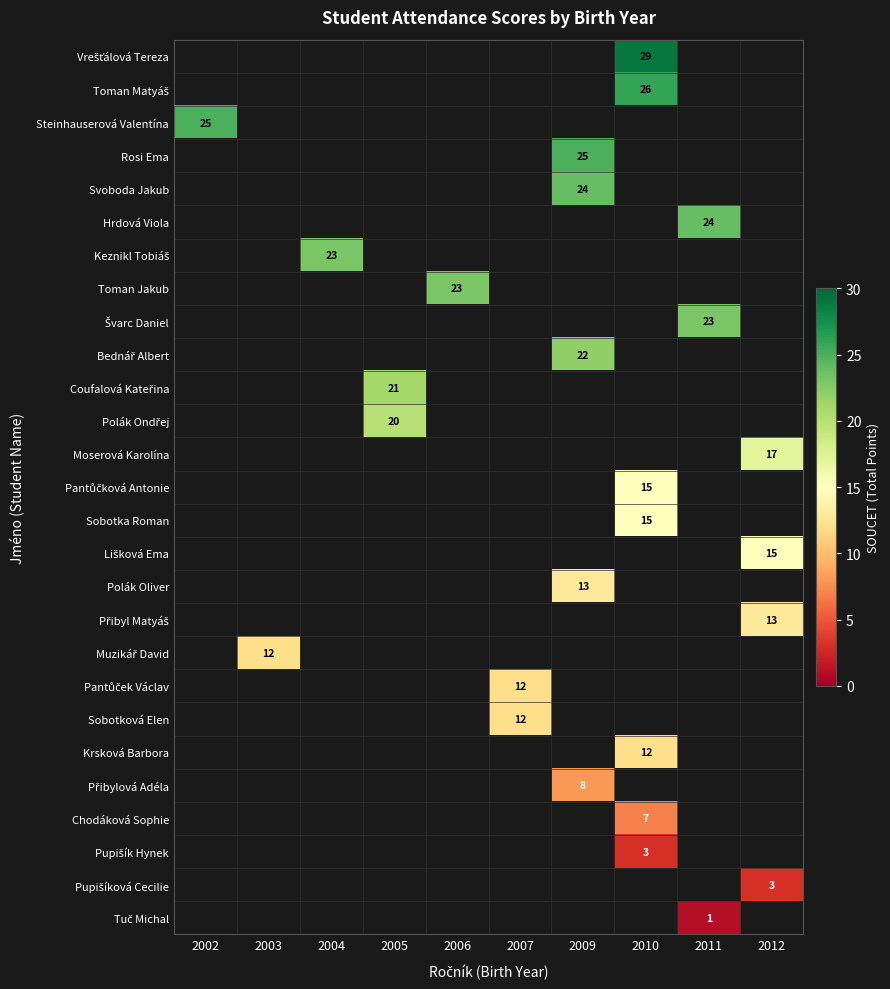

What is the minimum value shown in the chart?

1.0